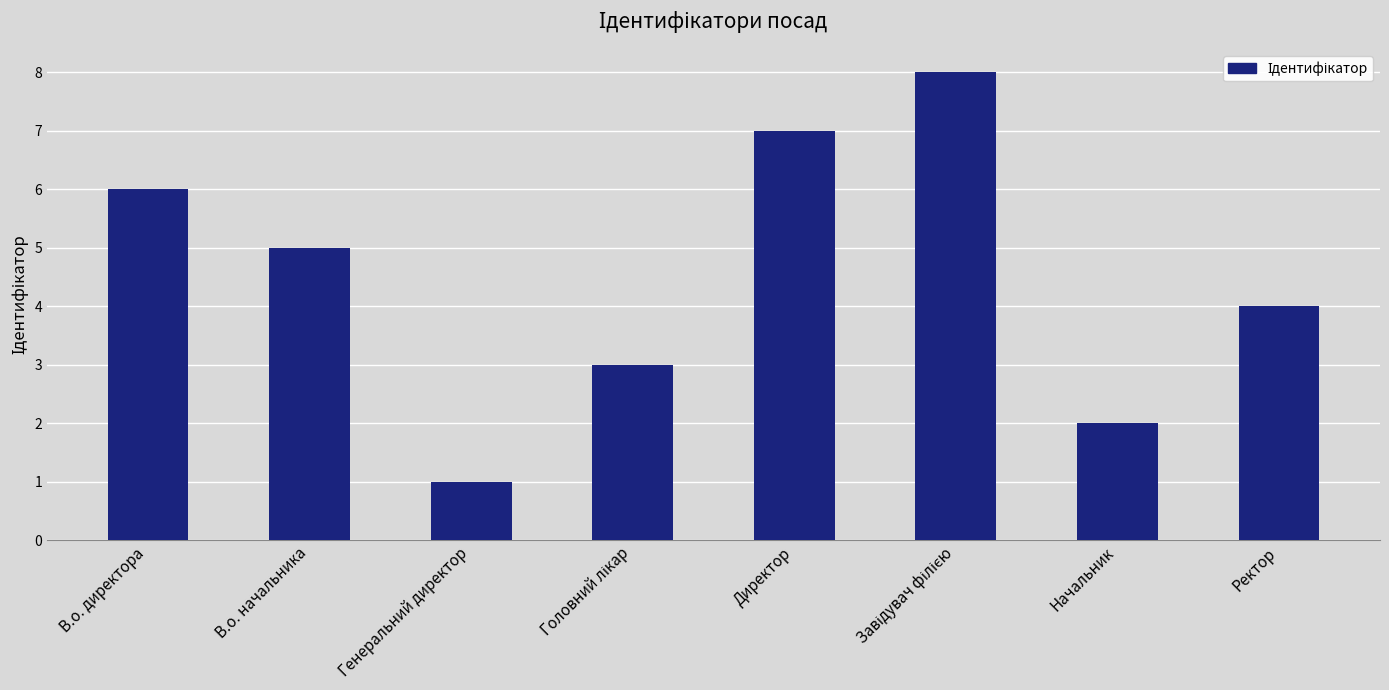

What is the value of the 4th bar from the left?

3